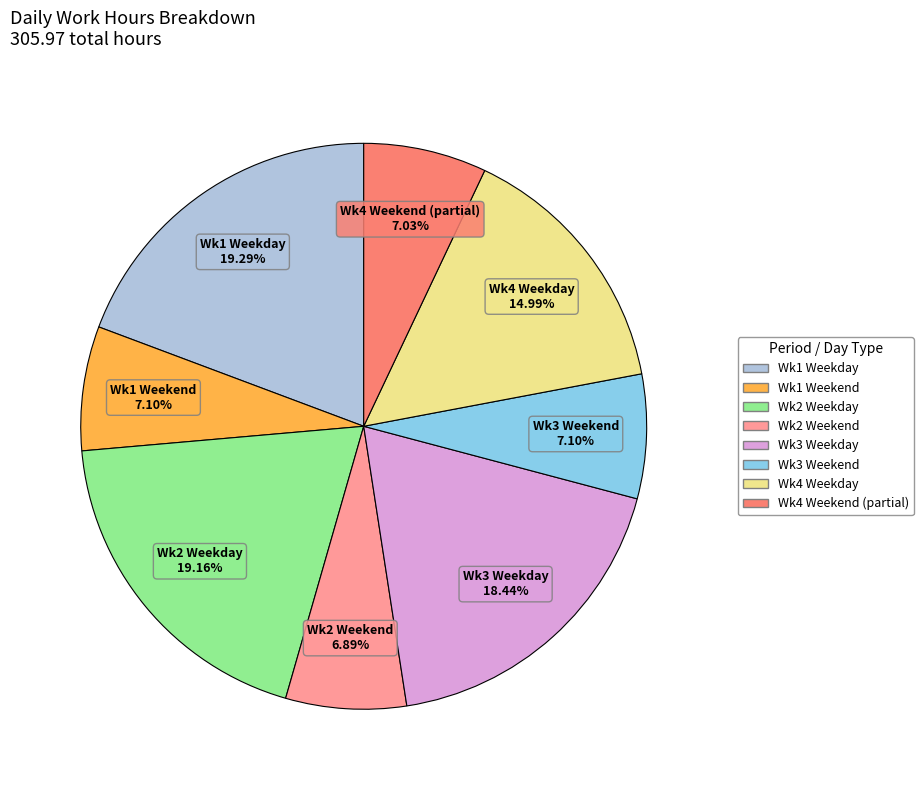

Is there any slice that represents more than half of the pie?

No